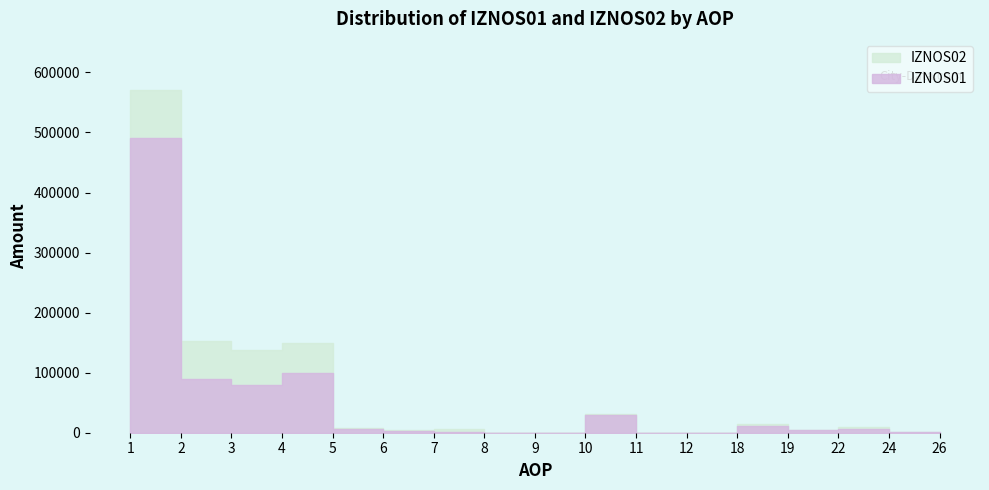

Where does the IZNOS02 series first go above 6437?

1